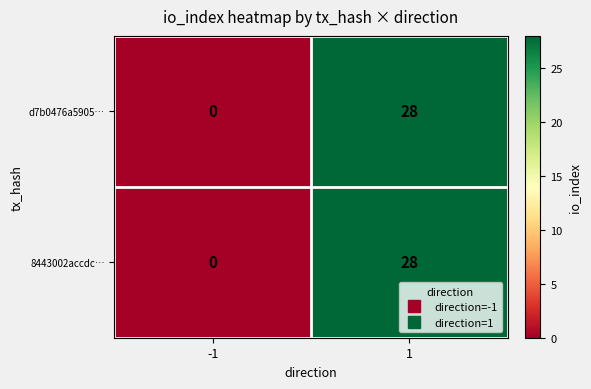

Reading right to left, transcribe all the data shown in this chart.

d7b0476a5905…: 28	0
8443002accdc…: 28	0